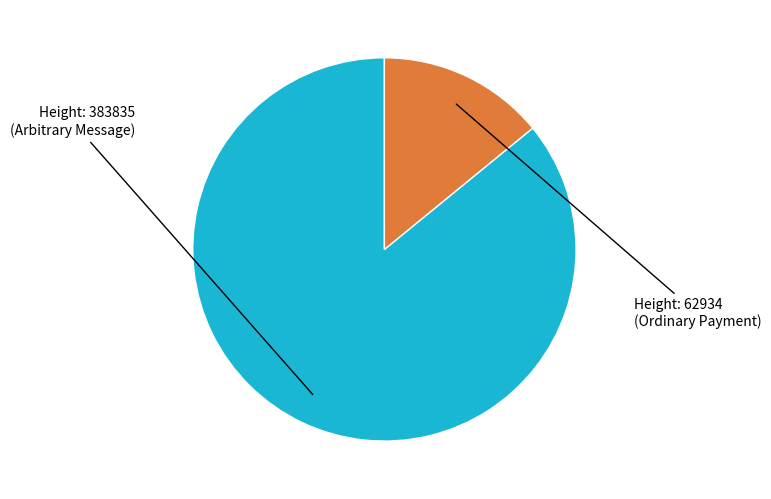

Is there any slice that represents more than half of the pie?

Yes